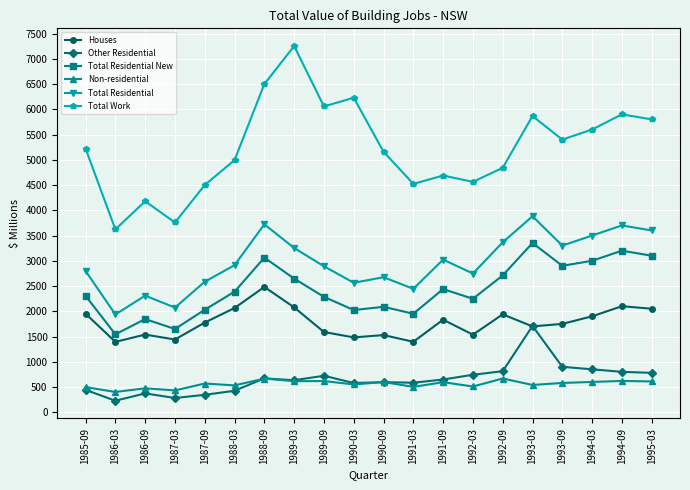

How many data points in Total Residential are less than 2913?

10